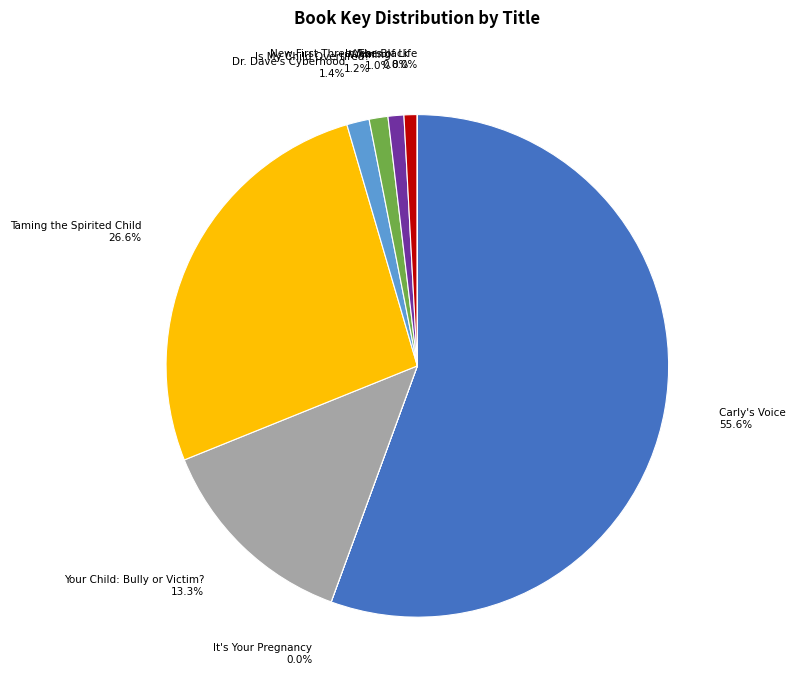

What is the ratio of the value at In The Black to the value at Your Child: Bully or Victim??

0.1